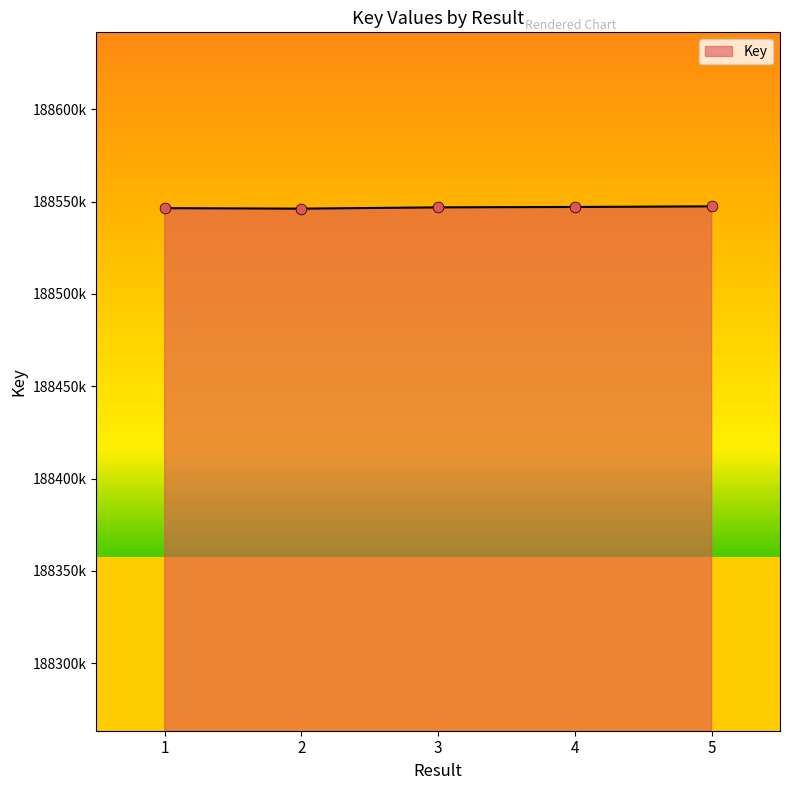

Between 3 and 4, which is larger?

4